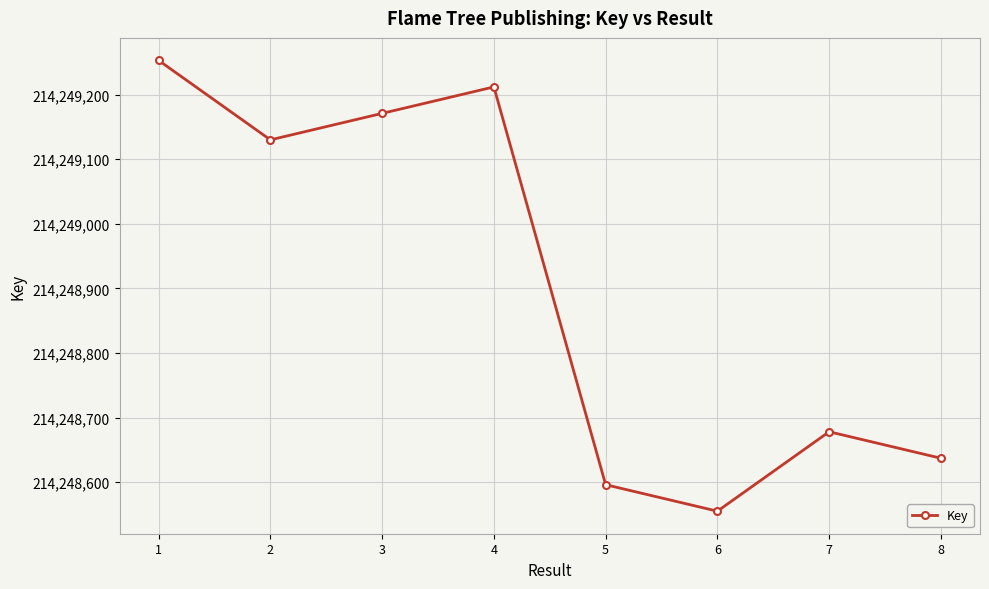

At which label does the data first exceed 214249130?

1